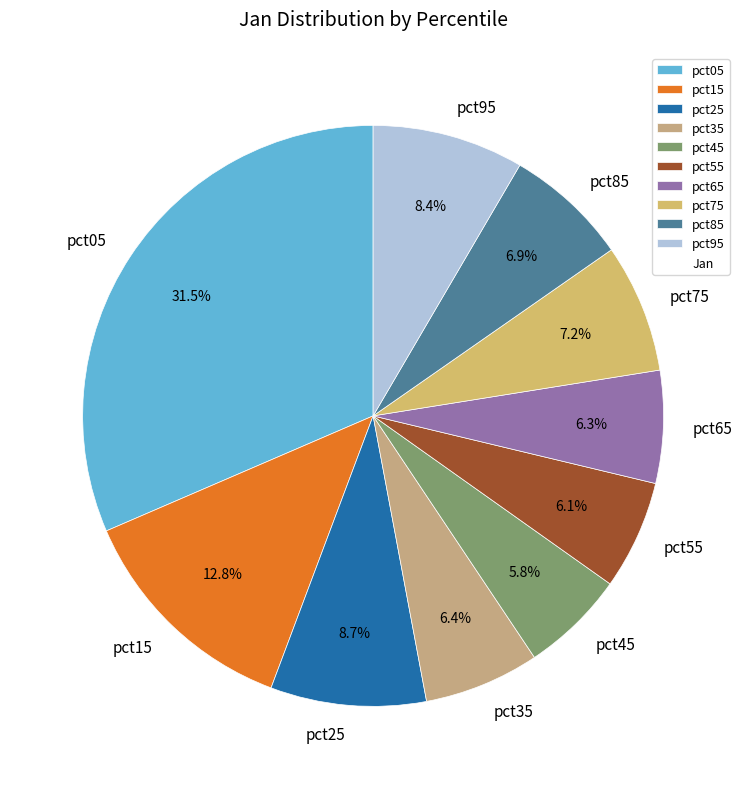

To the nearest percent, what portion does pct35 represent?

6%